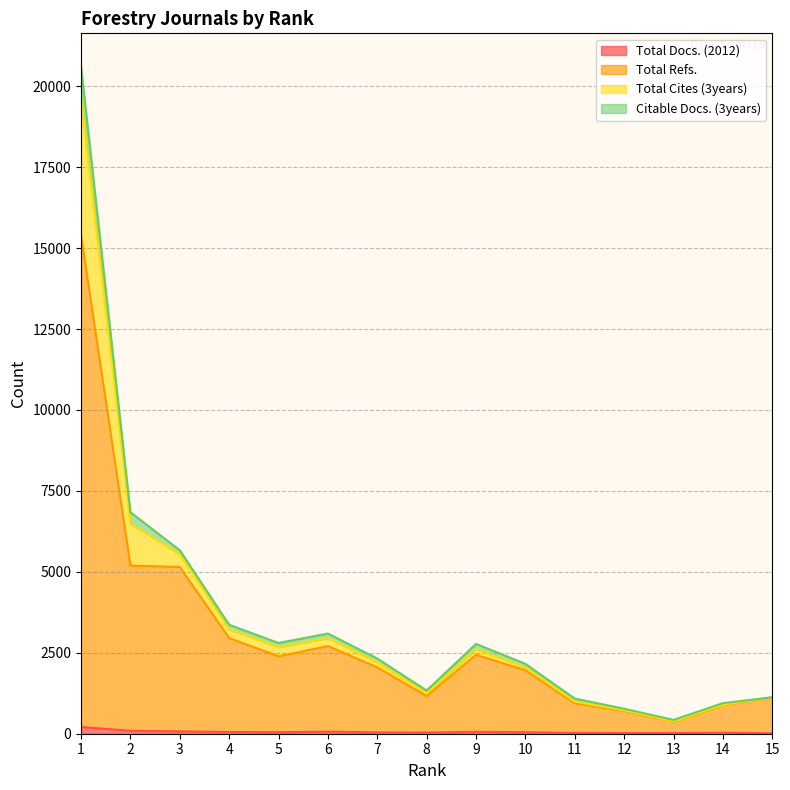

Where is the first local maximum for Total Cites (3years)?

6